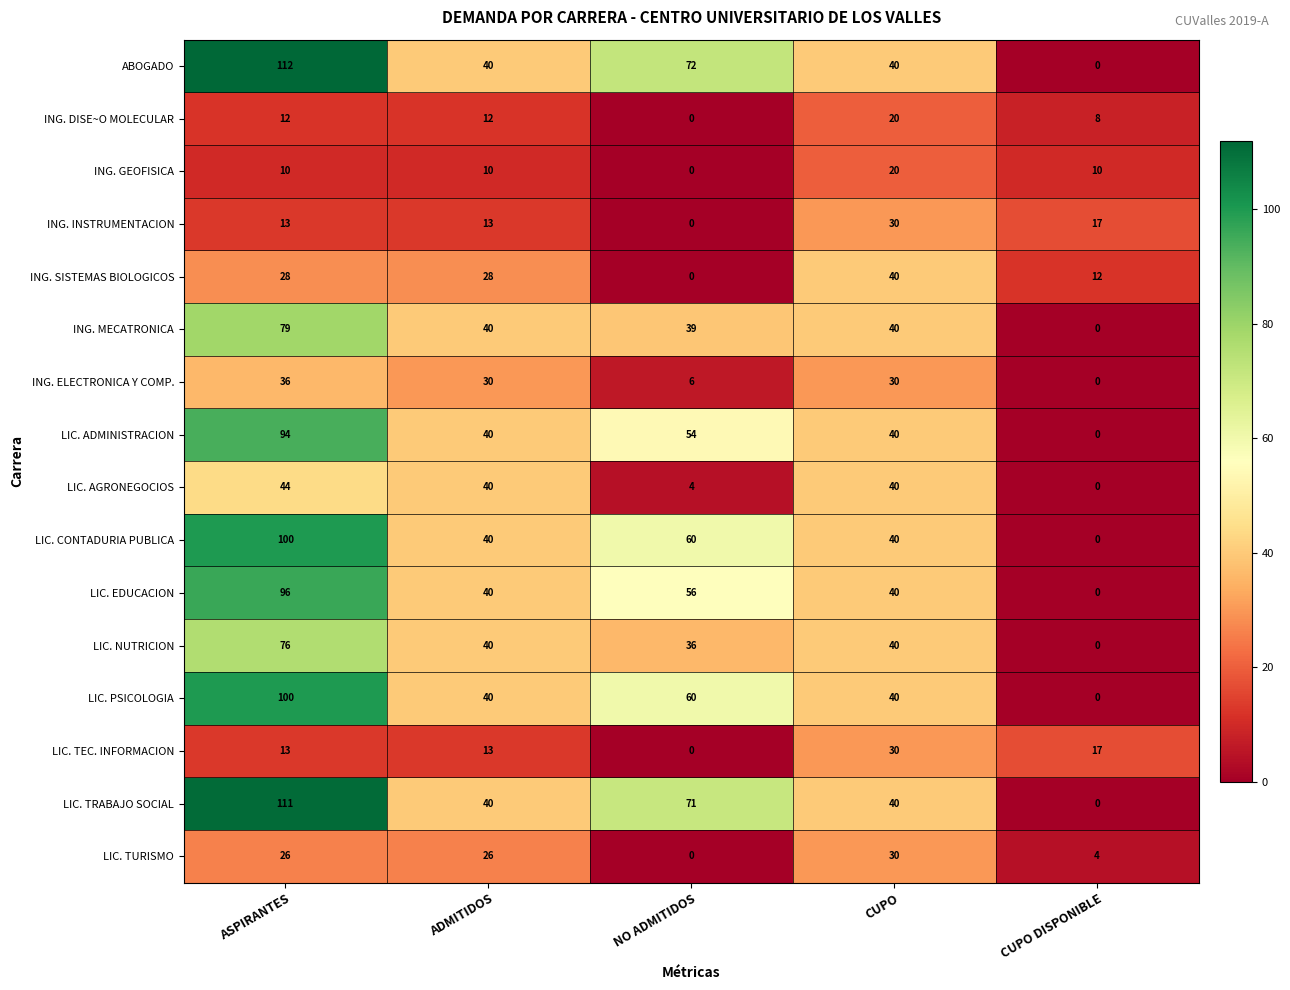

What is the average value of the ING. MECATRONICA series?

40